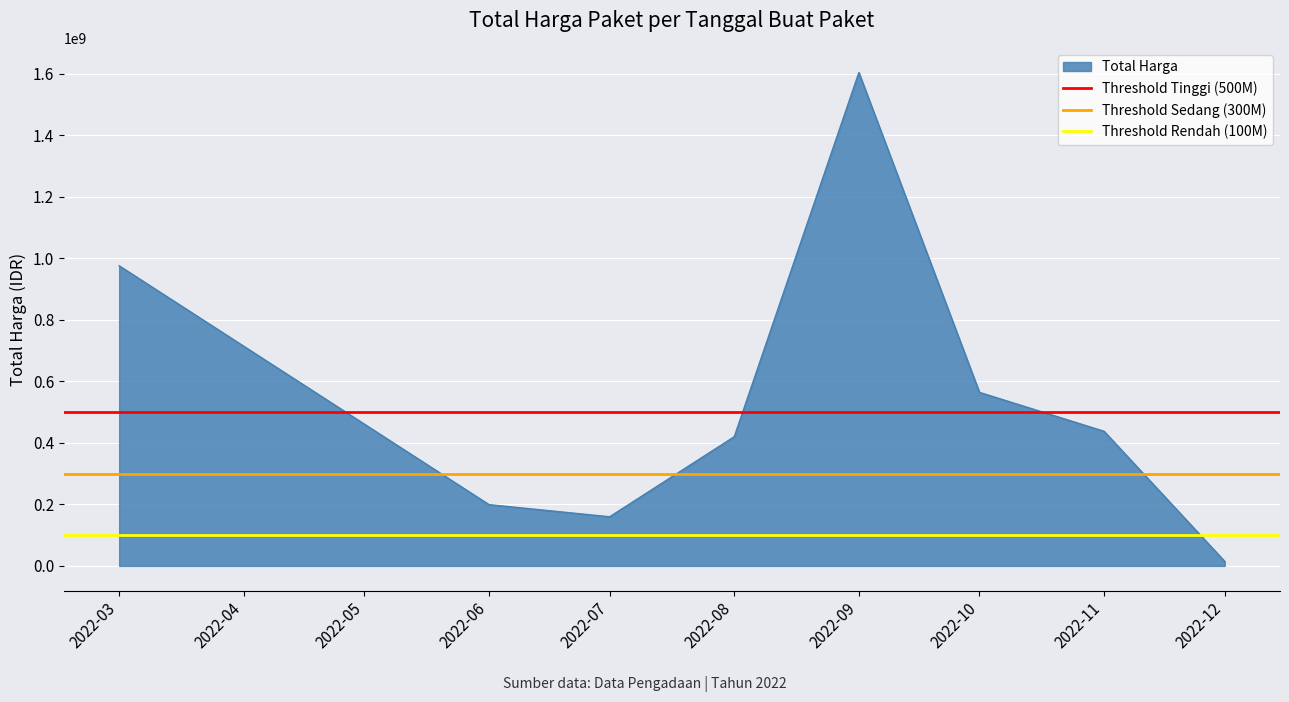

What is the maximum value for Total Harga?

1604159000